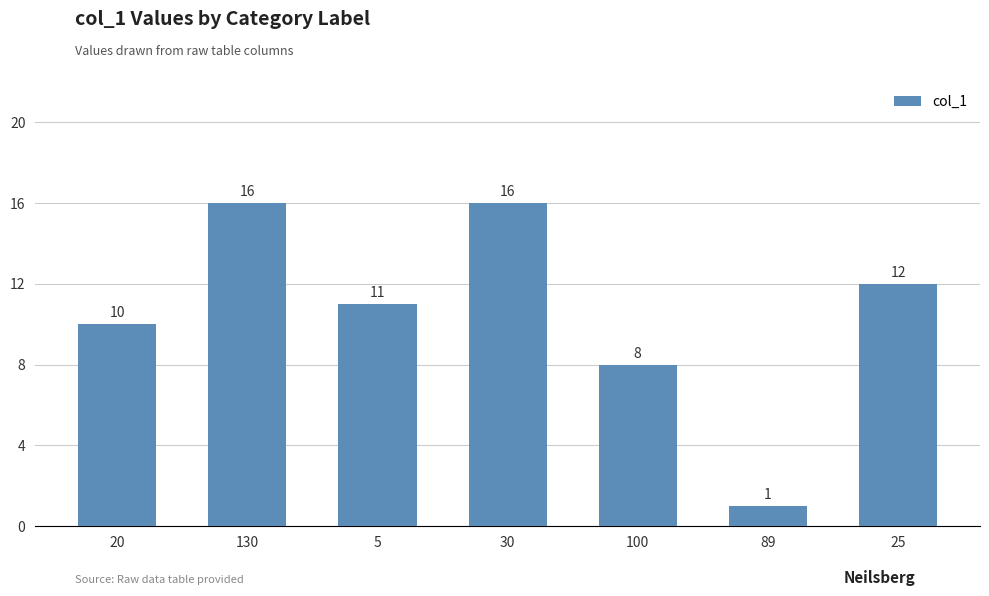

What is the difference between the maximum and minimum values?

15